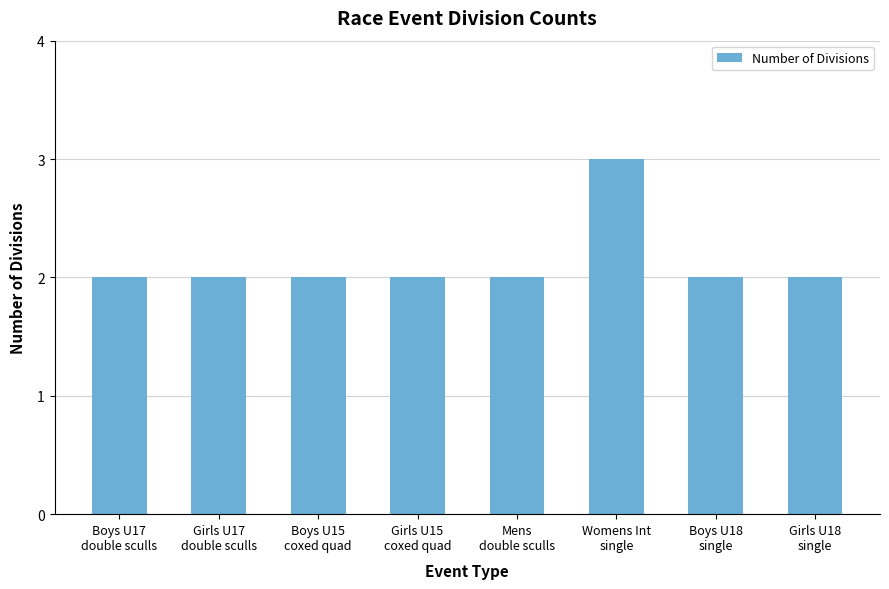

What is the sum of all values?

17